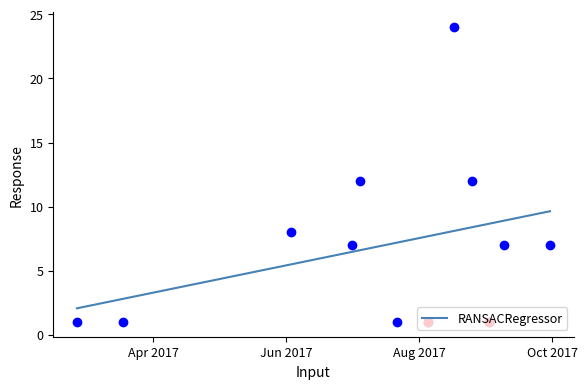

True or false: the data has more than 1 interior local peaks.

False